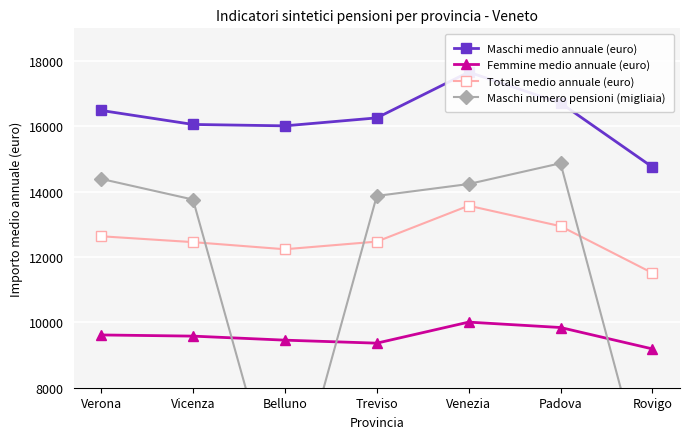

Rank the categories by Maschi medio annuale (euro) value from lowest to highest.

Rovigo, Belluno, Vicenza, Treviso, Verona, Padova, Venezia